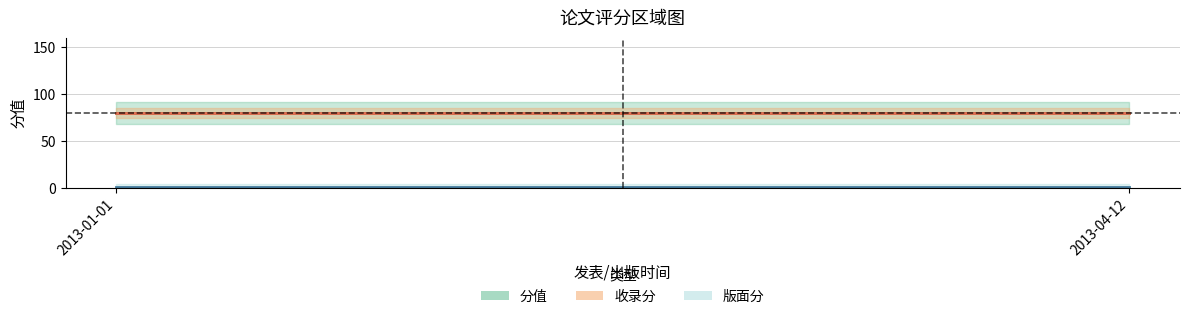

Which series has the largest total across all categories?

分值